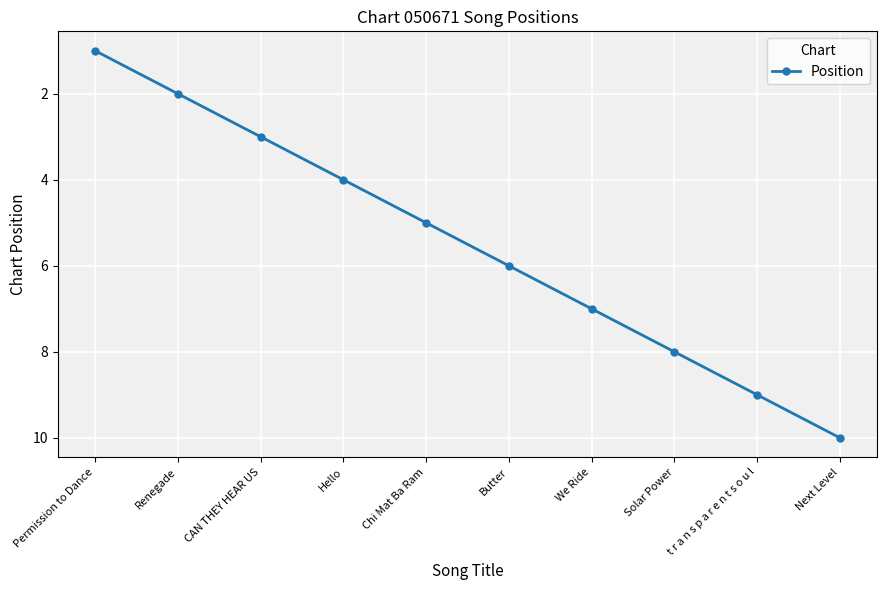

Does the chart have visible grid lines?

Yes